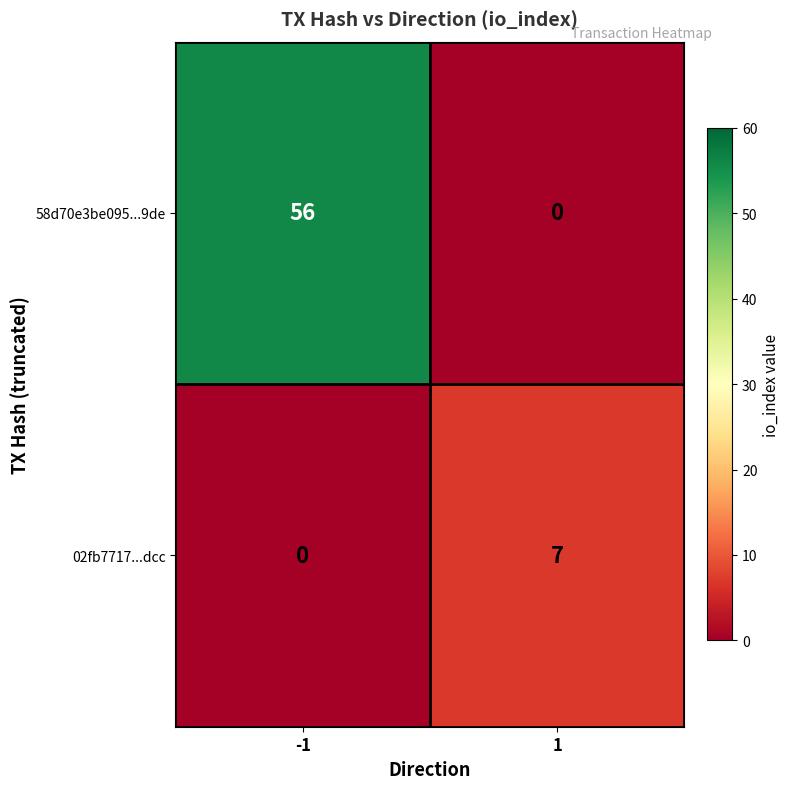

True or false: 02fb7717...dcc has a value of 0 at -1.

True